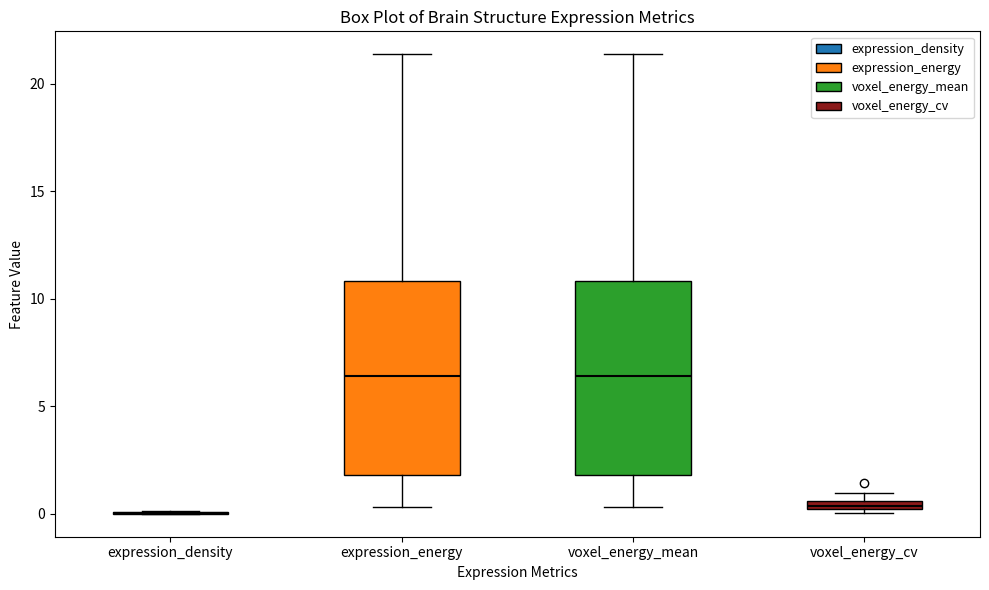

Where is the upper edge of the box for voxel_energy_mean on the y-axis? The values are not printed on the chart, so give them approximately, as read against the axis.

11.0